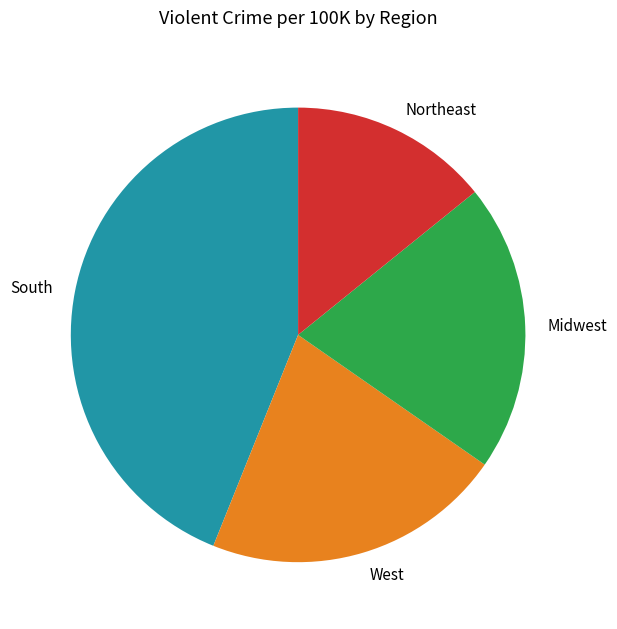

What is the largest slice in the pie chart?

South